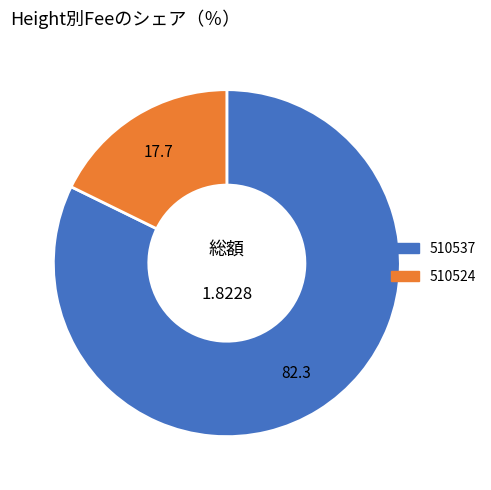

What is the largest slice in the pie chart?

510537